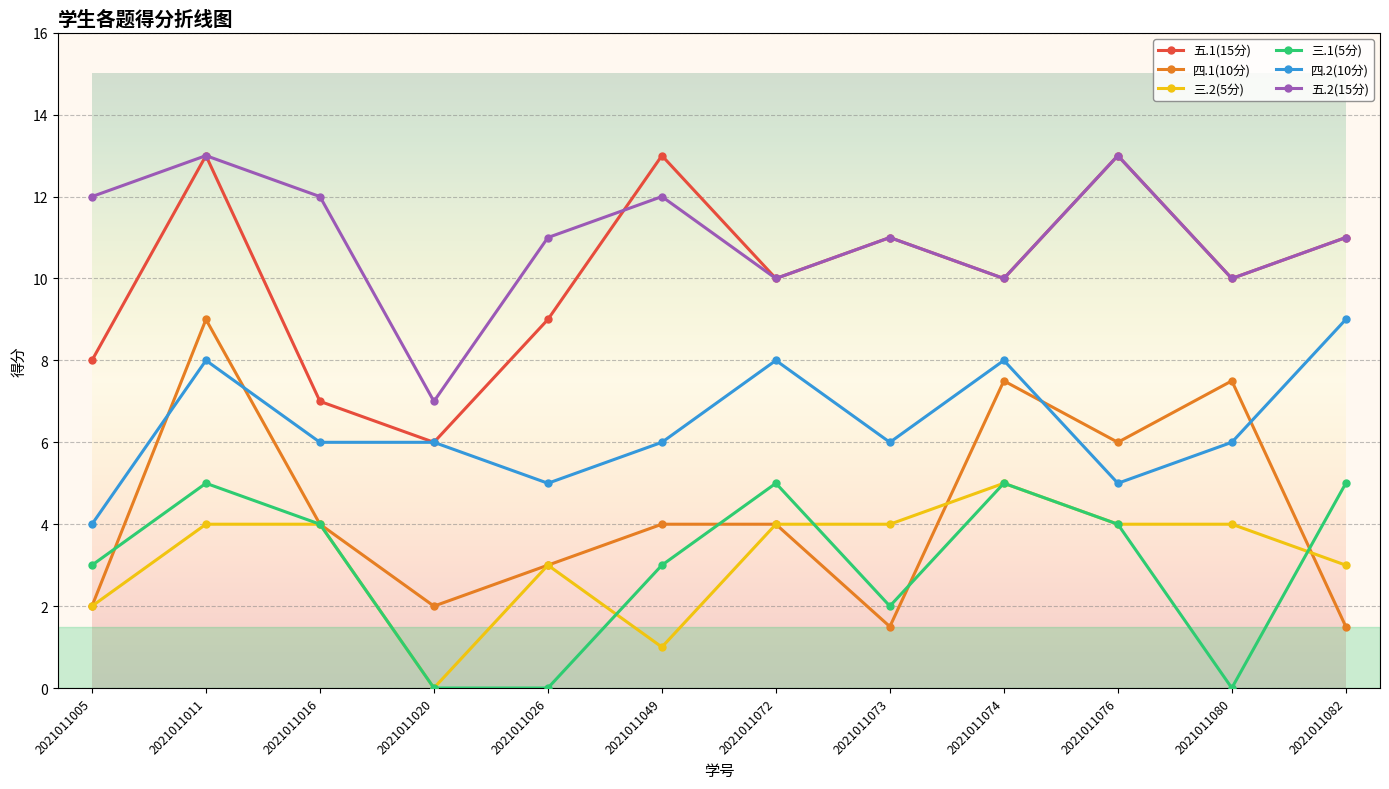

True or false: 三.2(5分) and 四.2(10分) cross at least once.

False